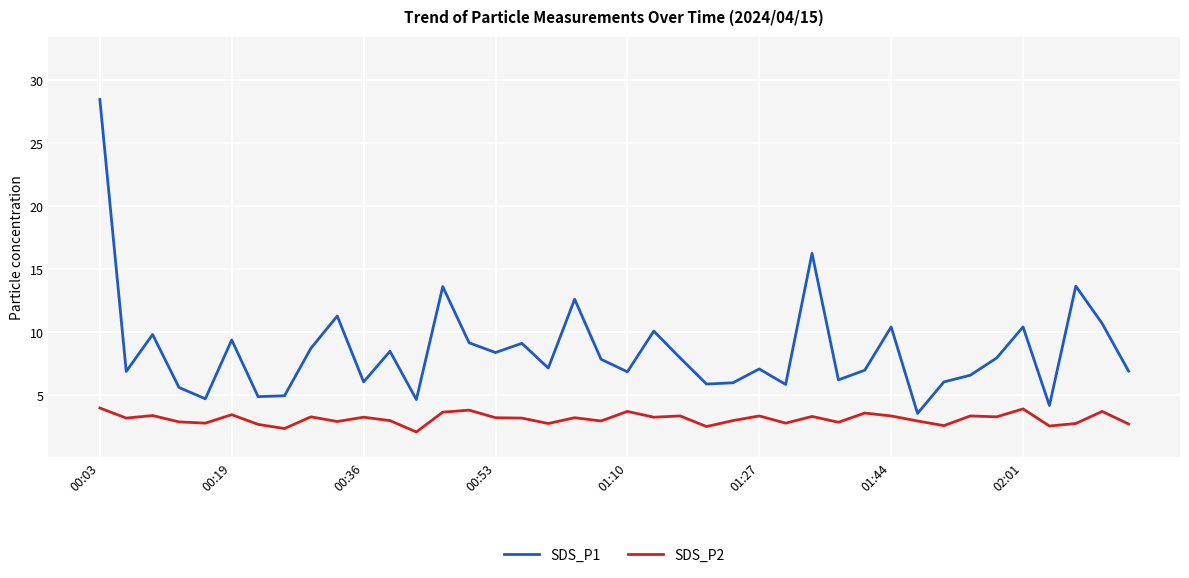

What is the minimum value shown in the chart?

2.1